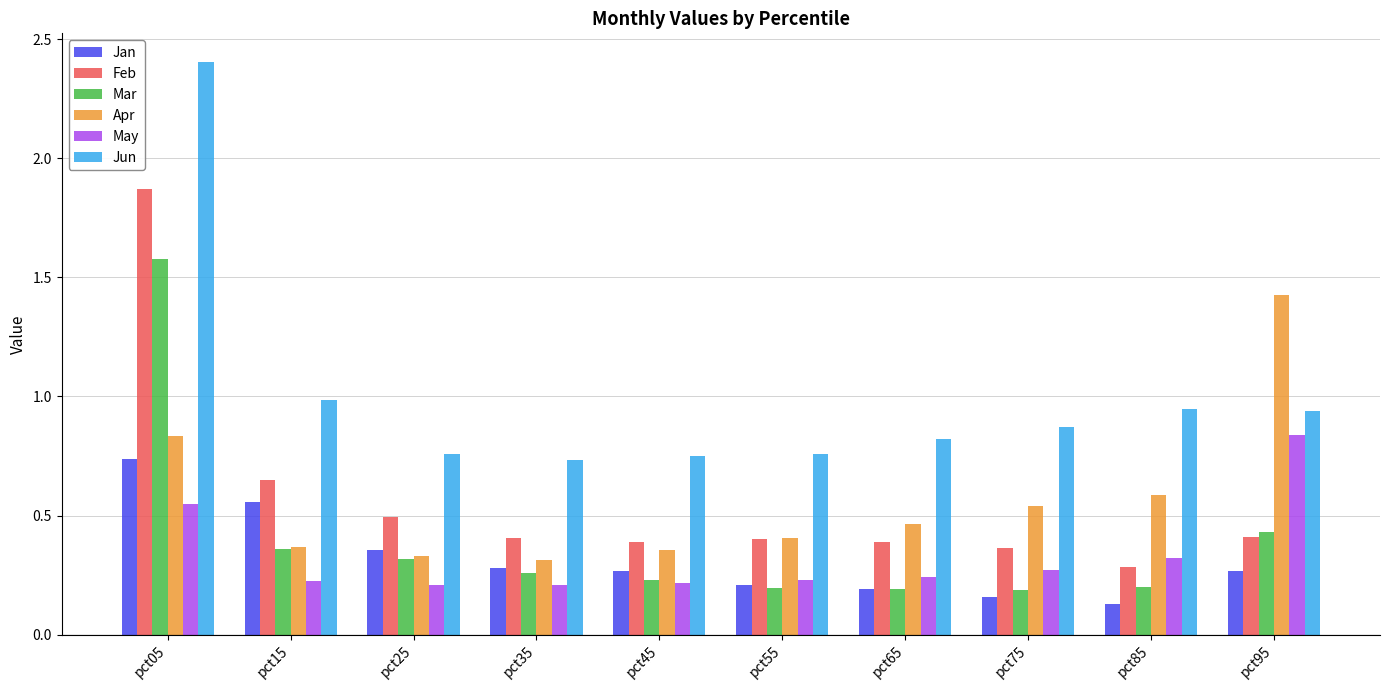

Rank the series at pct85 from lowest to highest value.

Jan, Mar, Feb, May, Apr, Jun